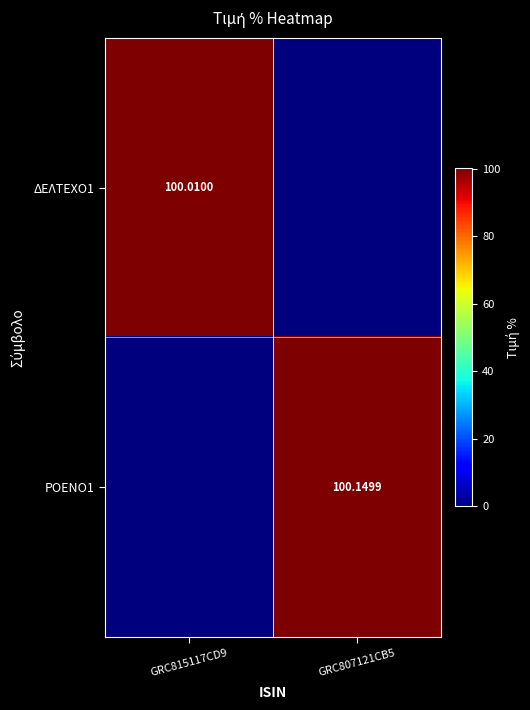

Is the value of ΔΕΛΤΕΧΟ1 at GRC815117CD9 greater than the value of ΡΟΕΝΟ1 at GRC807121CB5?

No